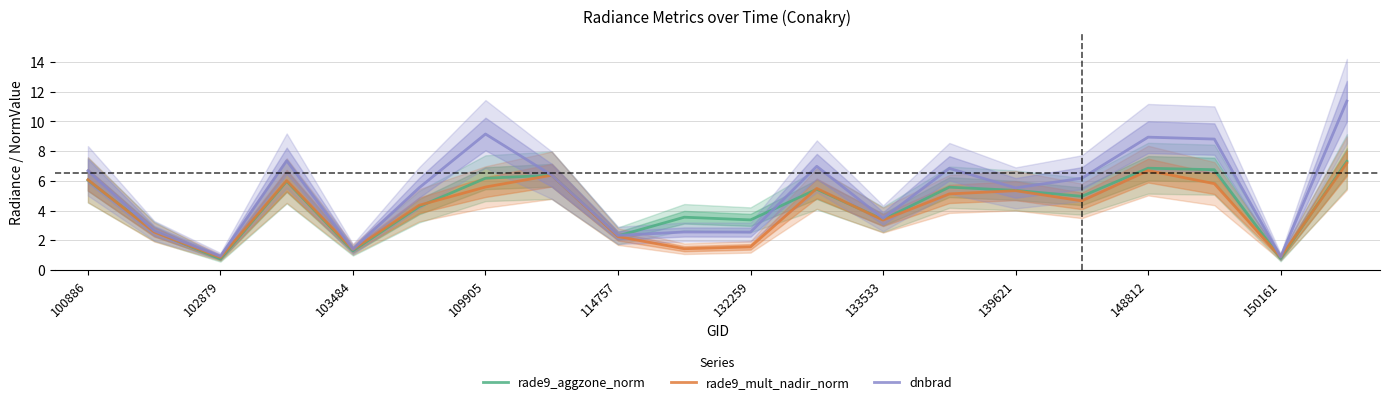

What is the value of the dnbrad point at the 3rd from the left?

0.9